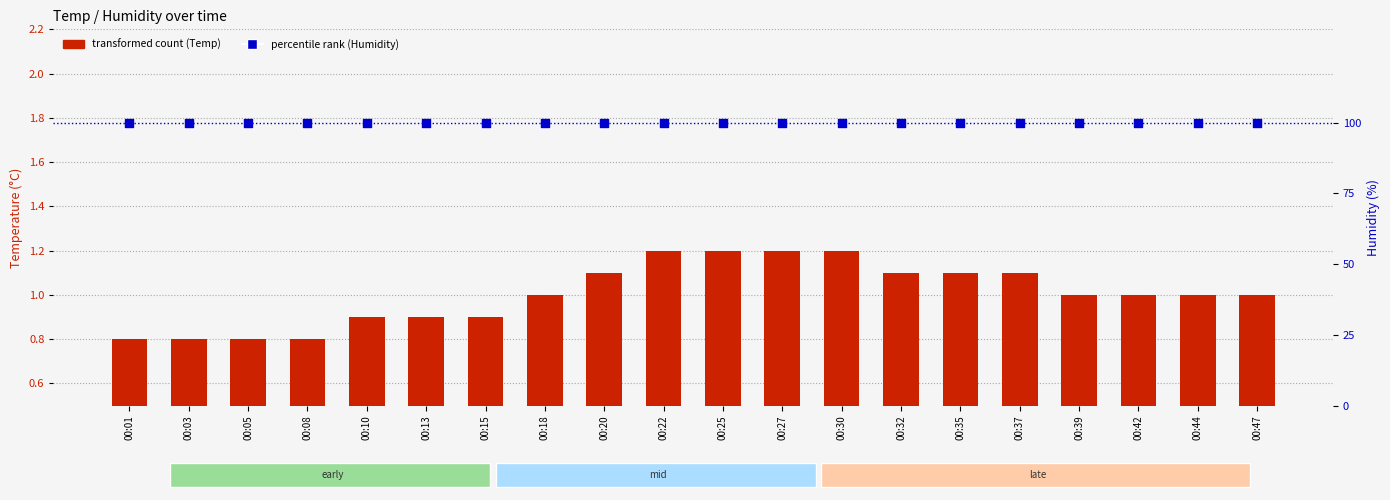

At which category is the sum across all series the highest?

00:22